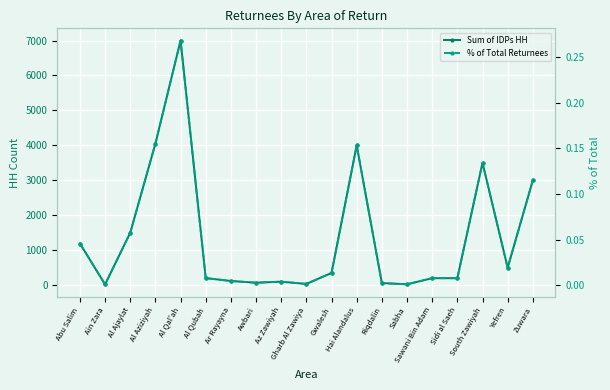

True or false: % of Total Returnees has a value of 0.0 at Sawani Bin Adam.

False